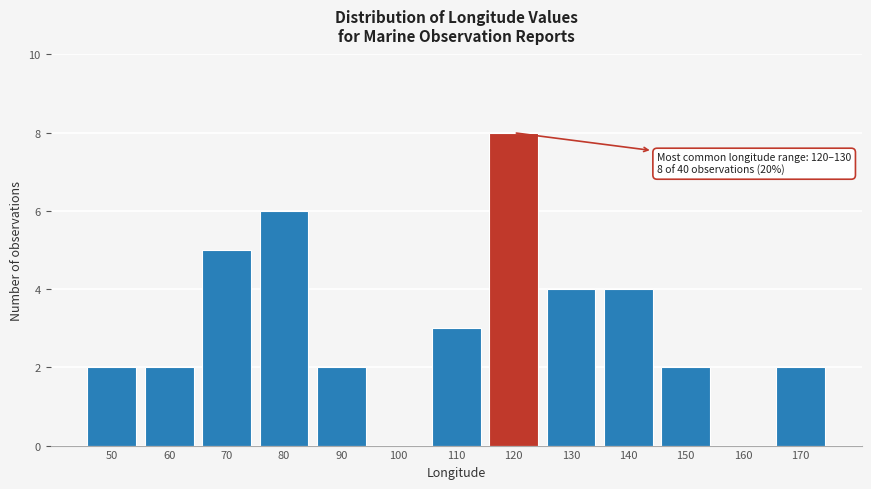

Reading right to left, extract all data points from this chart.

170=2	160=0	150=2	140=4	130=4	120=8	110=3	100=0	90=2	80=6	70=5	60=2	50=2